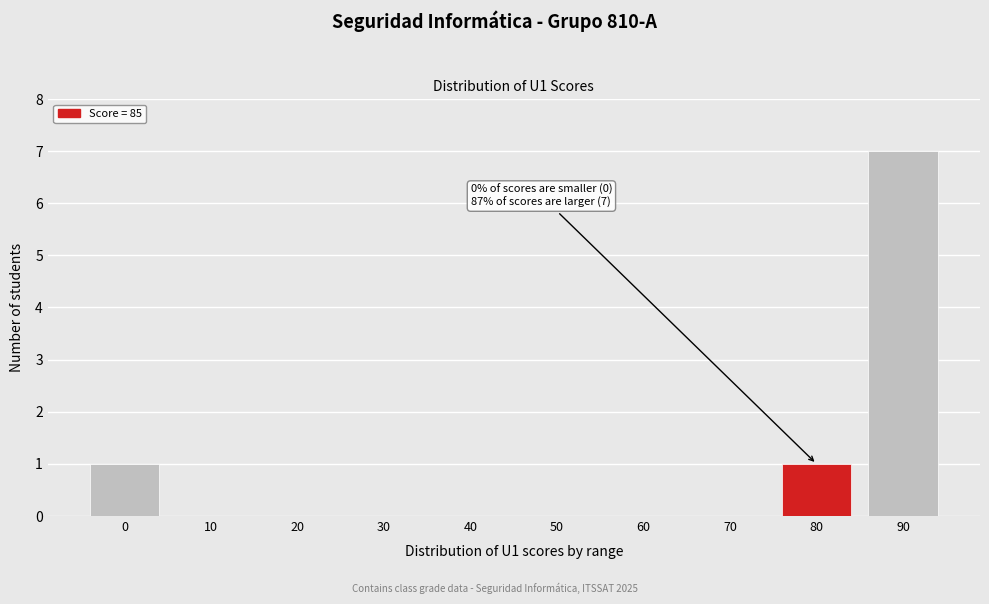

Reading left to right, extract all data points from this chart.

0=1	10=0	20=0	30=0	40=0	50=0	60=0	70=0	80=1	90=7